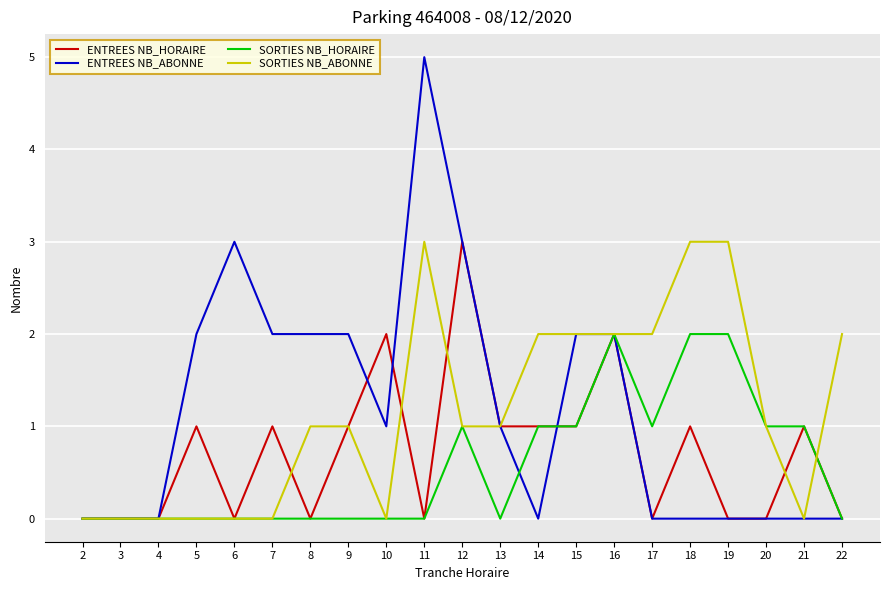

The value of ENTREES NB_ABONNE at 20 is -2. True or false?

False